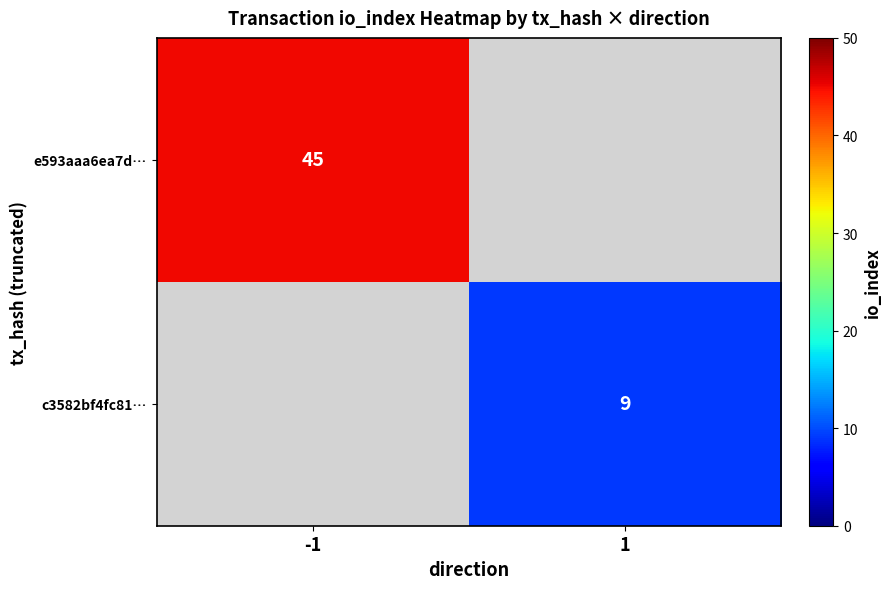

Is it true that c3582bf4fc81… equals 15 at 1?

False